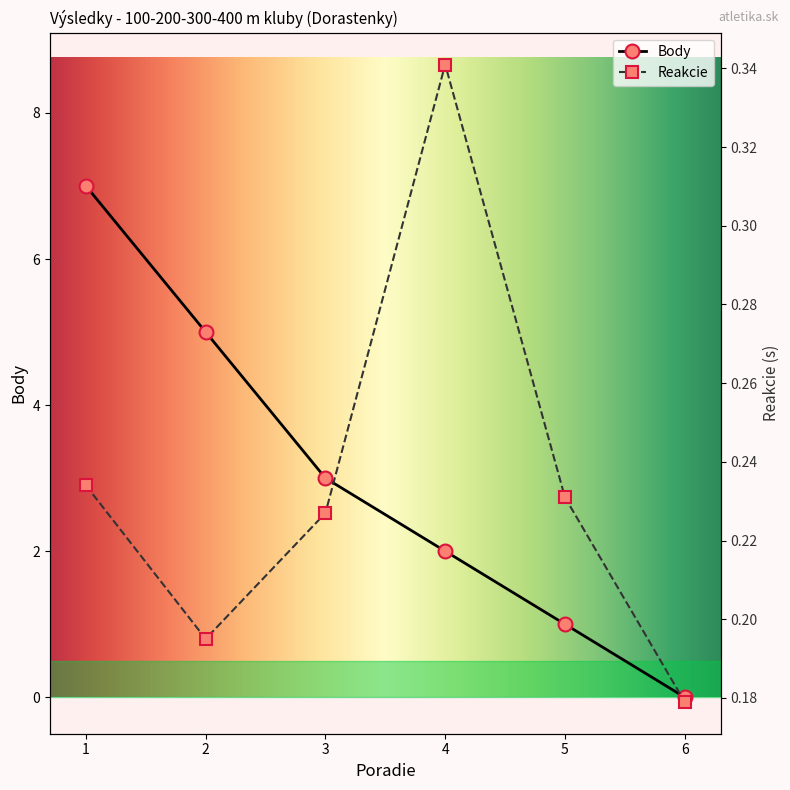

At how many categories does at least one series exceed 0?

6